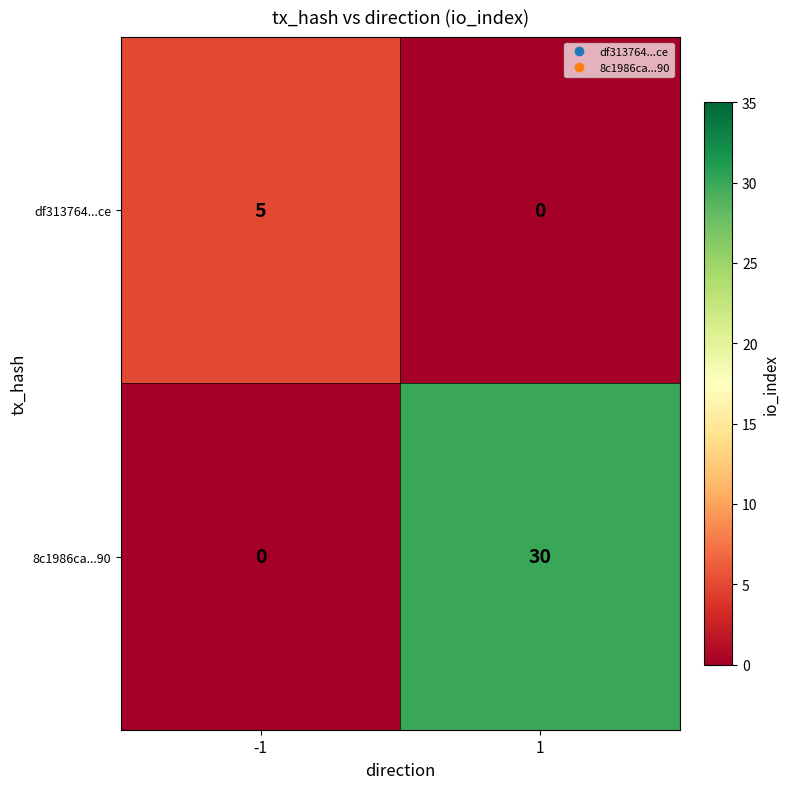

Reading right to left, transcribe all the data shown in this chart.

df313764...ce: 1=0	-1=5
8c1986ca...90: 1=30	-1=0